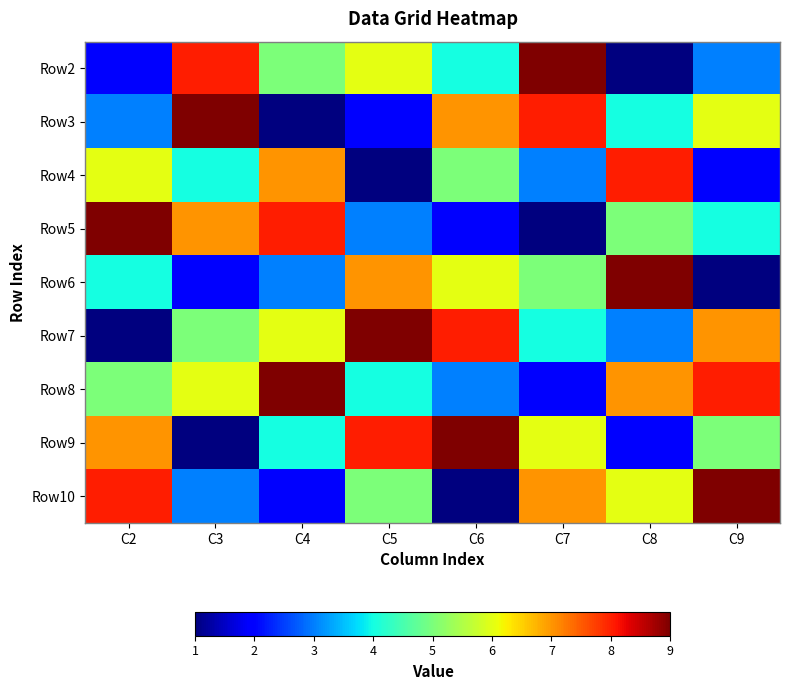

Rank the series at C6 from lowest to highest value.

Row10, Row5, Row8, Row2, Row4, Row6, Row3, Row7, Row9